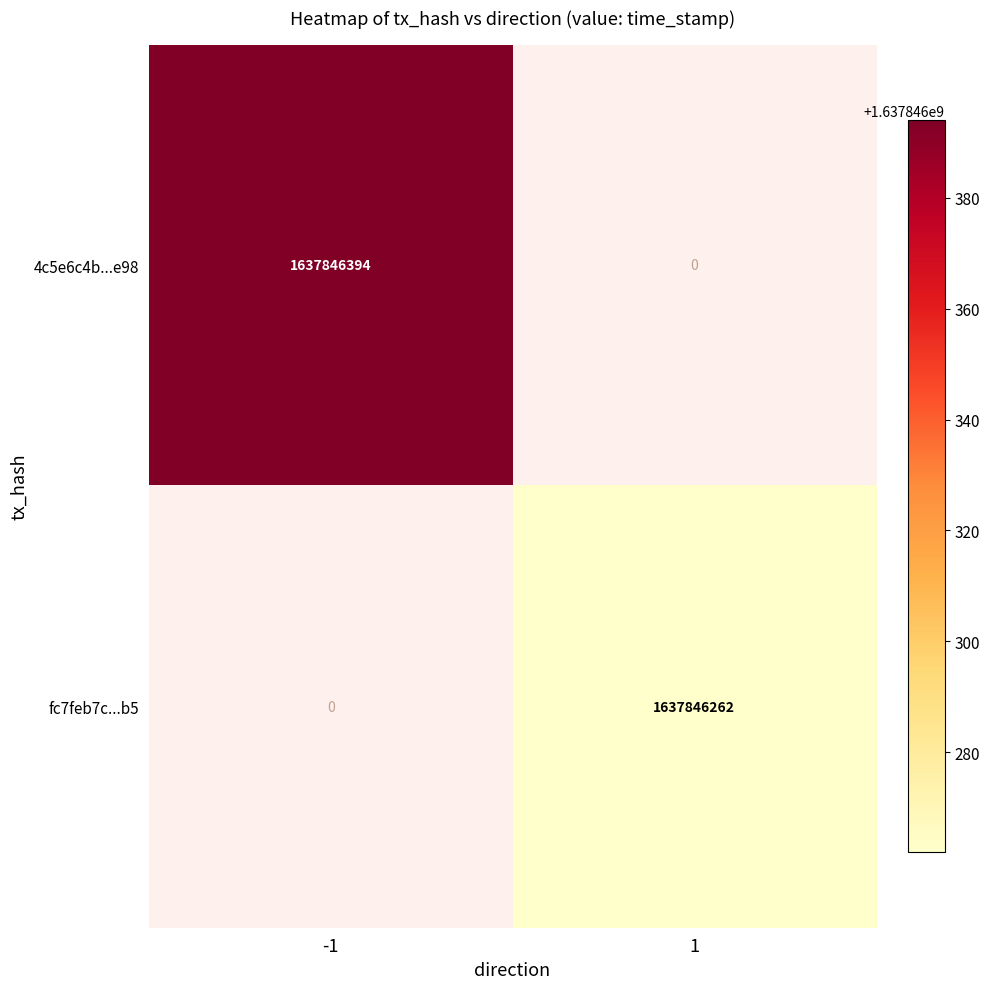

Rank the series by their average value, from lowest to highest.

fc7feb7c2fc6349e09091e8b03450c3d2a502b5, 4c5e6c4b7be855b19dd5534e162963b68433e98